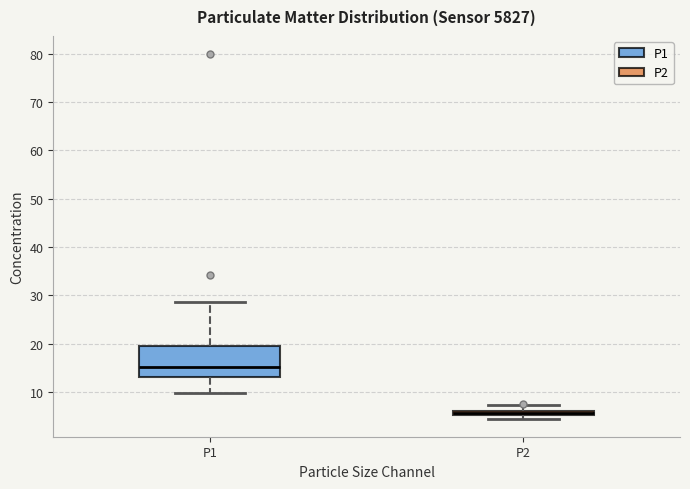

Where does the lower whisker of the box for P1 end on the y-axis? The values are not printed on the chart, so give them approximately, as read against the axis.

10